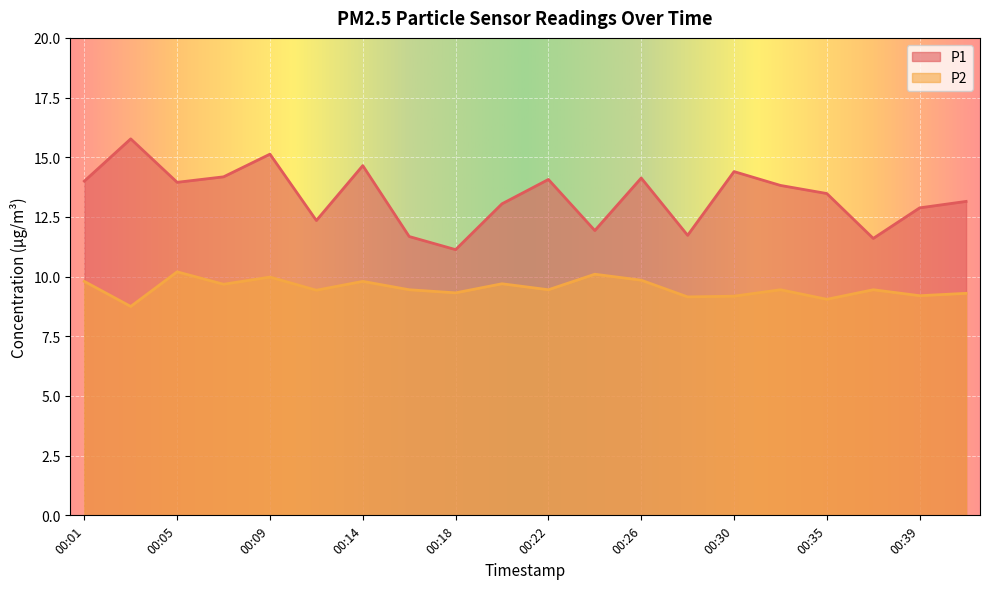

What is the spread (max minus min) of values at 00:39?

3.7